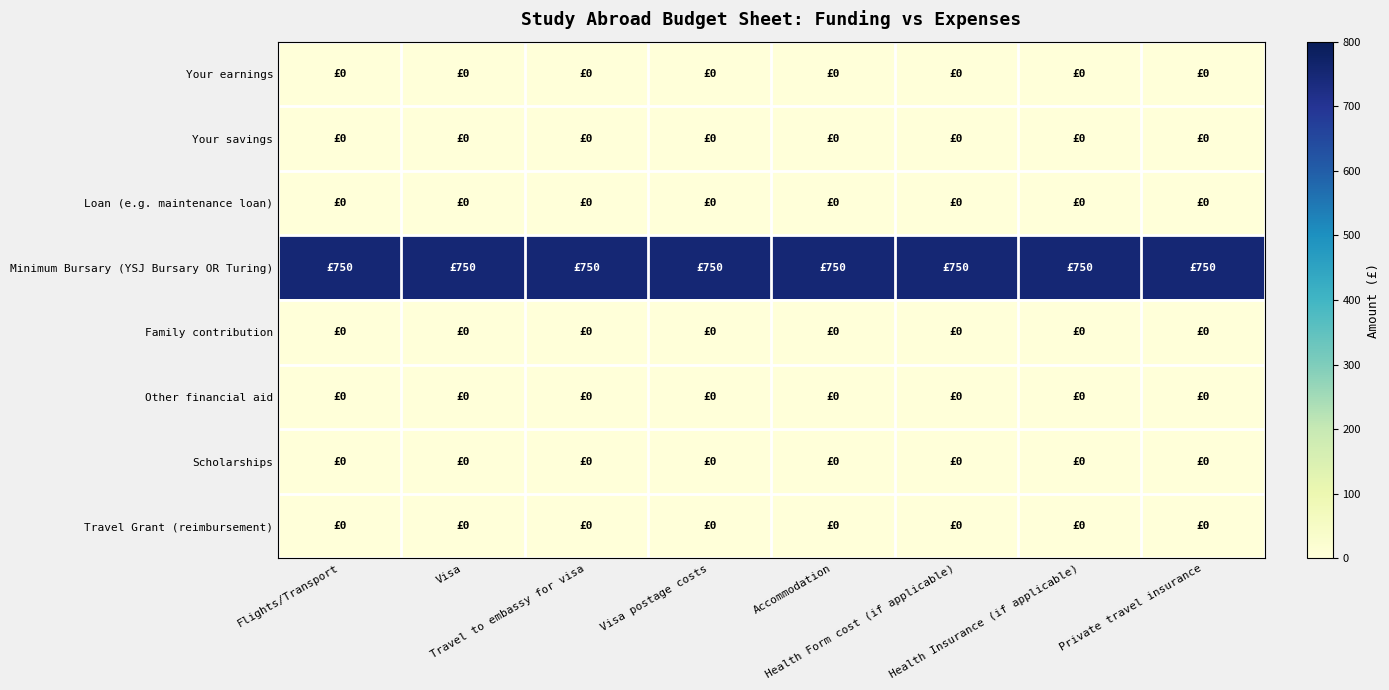

Which has a higher value, Health Form cost (if applicable) or Flights/Transport?

Health Form cost (if applicable)